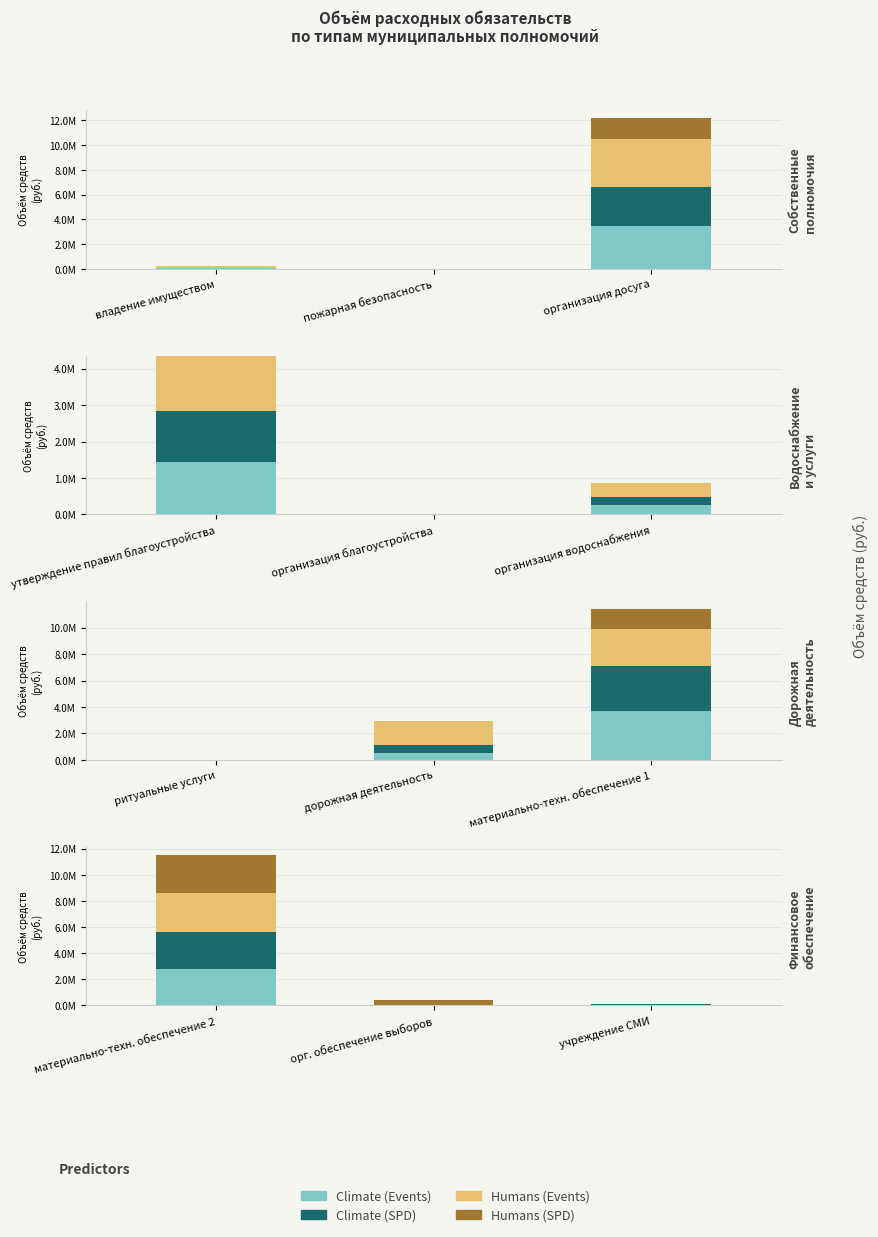

True or false: Climate (SPD) has a value of 19943 at учреждение СМИ.

False